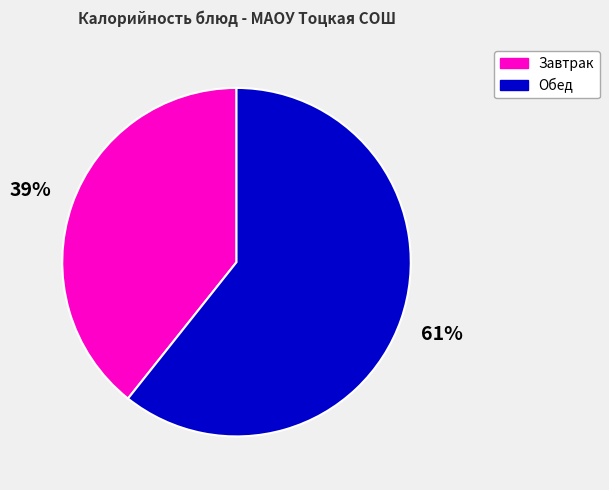

Is there a majority slice in this chart?

Yes